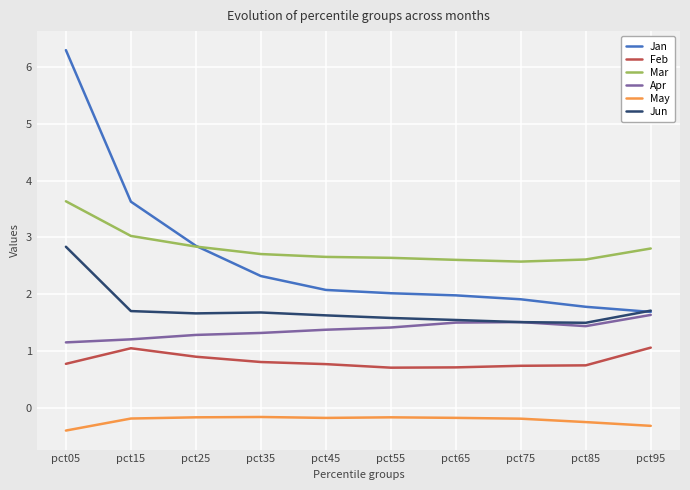

At which label is Jan closest to 3?

pct25